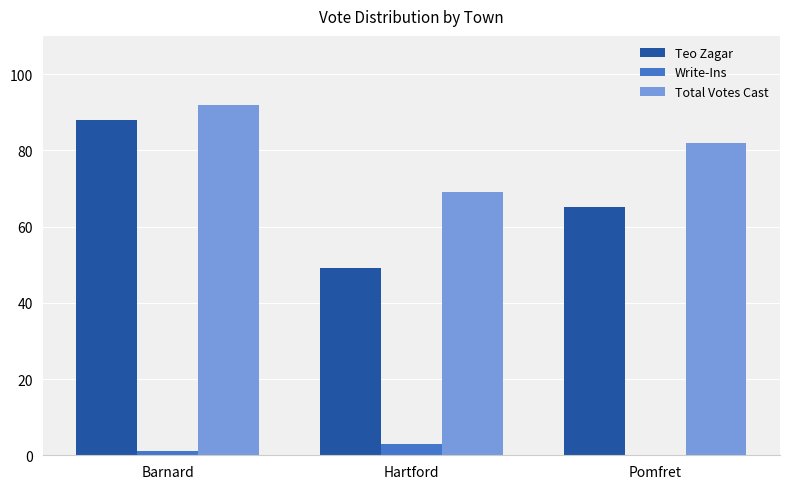

What is the difference between the Teo Zagar values at Pomfret and Barnard?

23